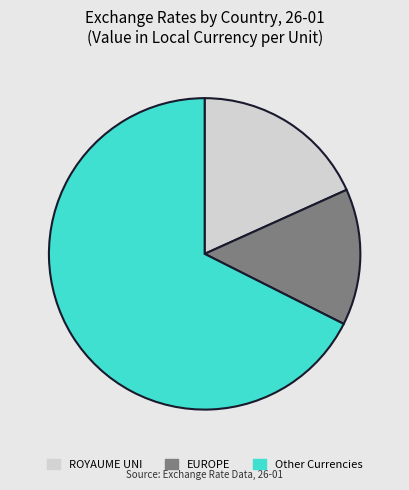

Combined, do EUROPE and Other Currencies account for over 50%?

Yes